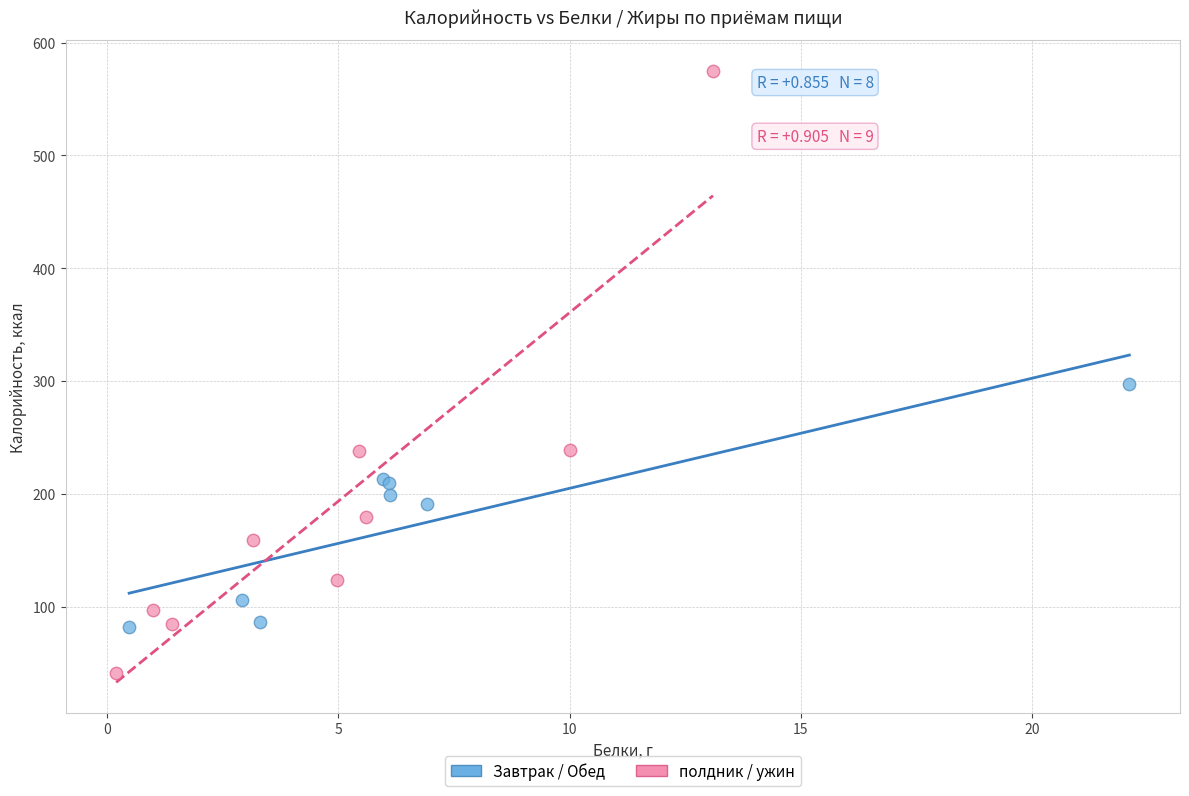

Which series has the widest spread of Y values?

полдник / ужин